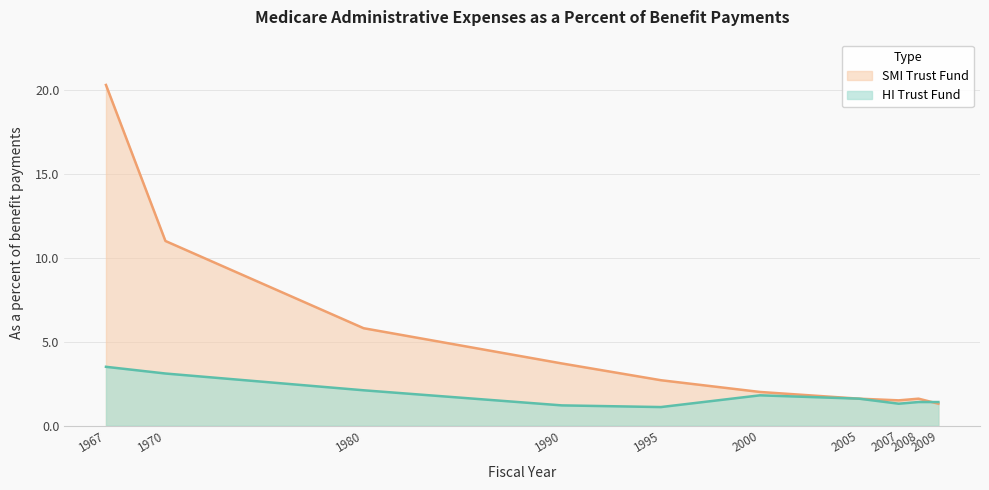

How many lines are shown in the chart?

2